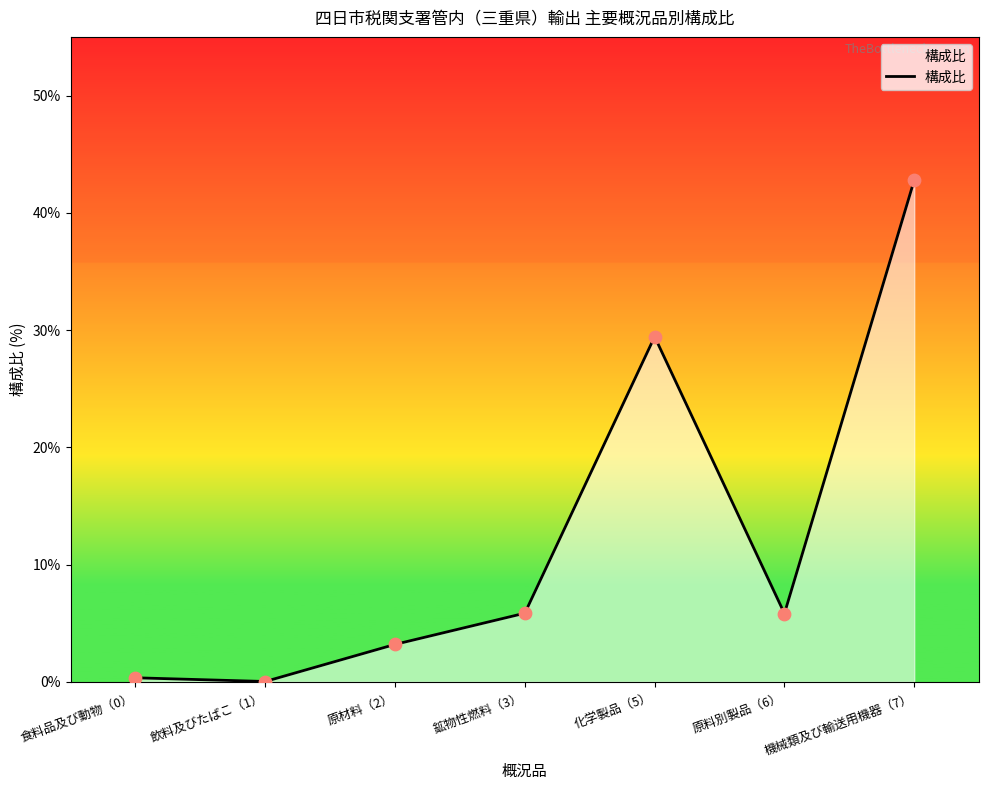

What is the change in value from 飲料及びたばこ（1） to 原材料（2）?

+3.2